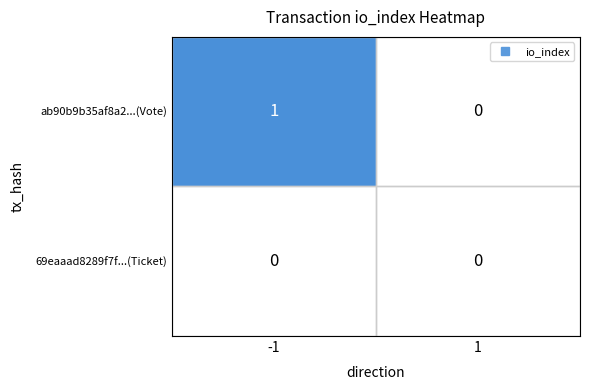

Which series has the widest spread of values?

ab90b9b35af8a2...(Vote)